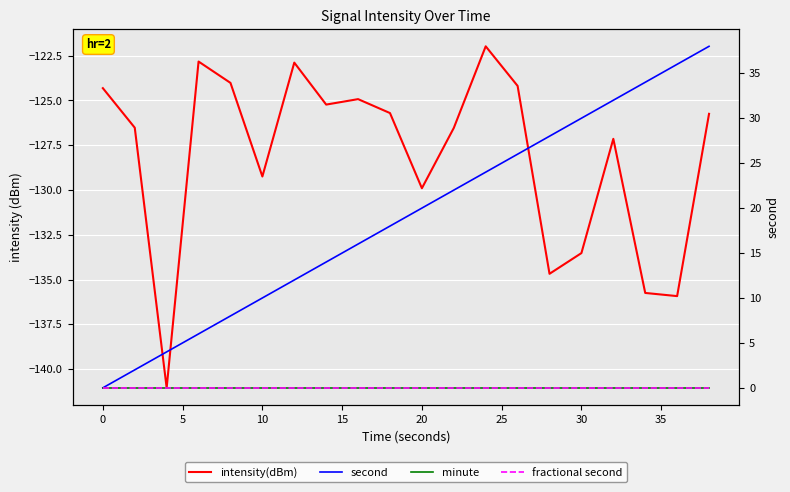

Reading right to left, list all the values displayed in this chart.

intensity(dBm): -125.7	-135.9	-135.7	-127.1	-133.5	-134.7	-124.2	-122.0	-126.5	-129.9	-125.7	-124.9	-125.2	-122.9	-129.2	-124.0	-122.8	-141.0	-126.5	-124.3
second: 38.0	36.0	34.0	32.0	30.0	28.0	26.0	24.0	22.0	20.0	18.0	16.0	14.0	12.0	10.0	8.0	6.0	4.0	2.0	0.0
minute: 0.0	0.0	0.0	0.0	0.0	0.0	0.0	0.0	0.0	0.0	0.0	0.0	0.0	0.0	0.0	0.0	0.0	0.0	0.0	0.0
fractional second: 0.0	0.0	0.0	0.0	0.0	0.0	0.0	0.0	0.0	0.0	0.0	0.0	0.0	0.0	0.0	0.0	0.0	0.0	0.0	0.0